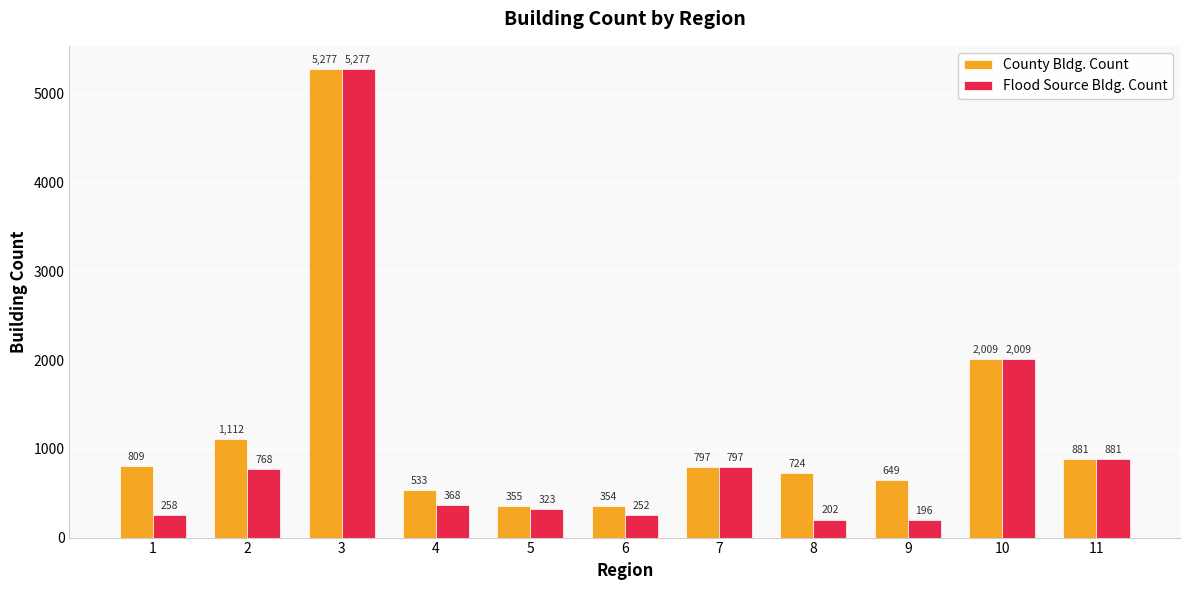

What are all the series names shown in the legend?

County Bldg. Count, Flood Source Bldg. Count